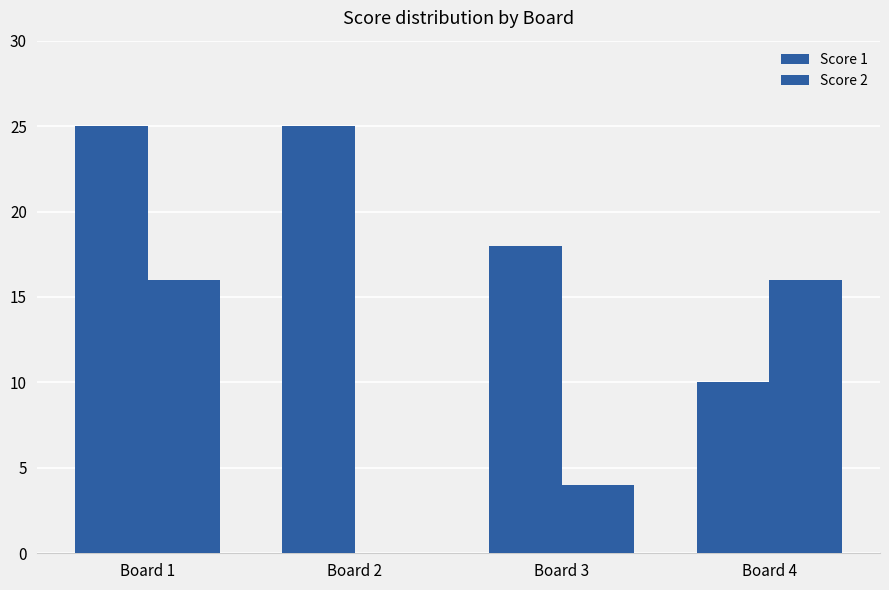

Count the number of data series in this chart.

2